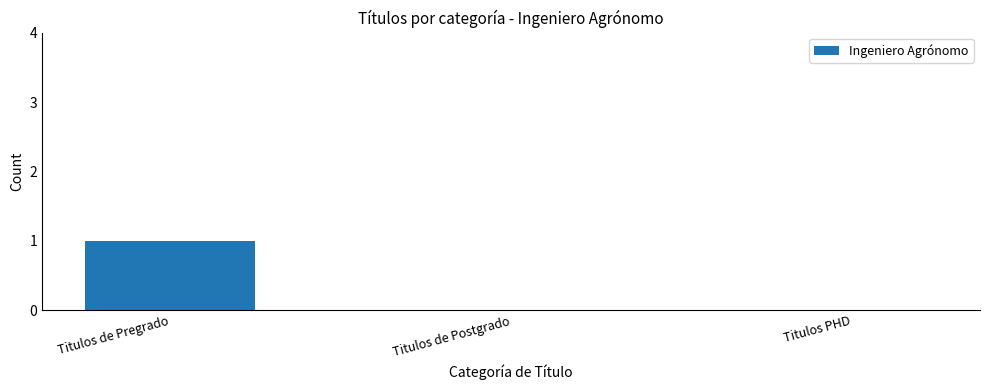

Is it true that the value at Titulos PHD is 1?

False